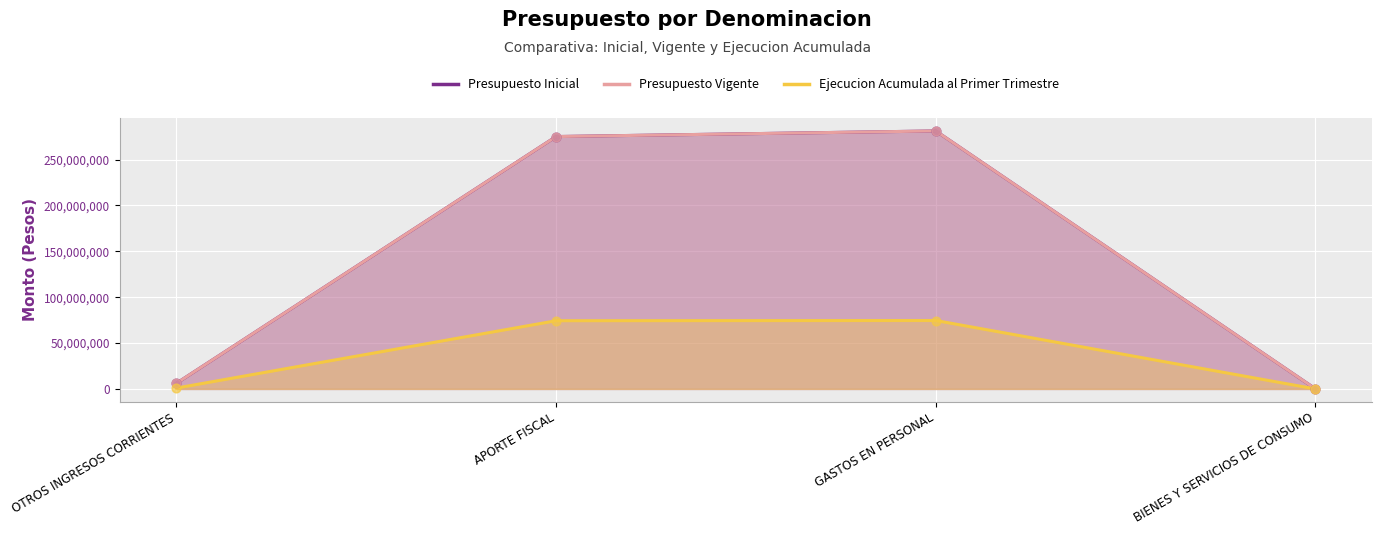

Is the value of Ejecucion Acumulada al Primer Trimestre at OTROS INGRESOS CORRIENTES greater than the value of Presupuesto Inicial at GASTOS EN PERSONAL?

No